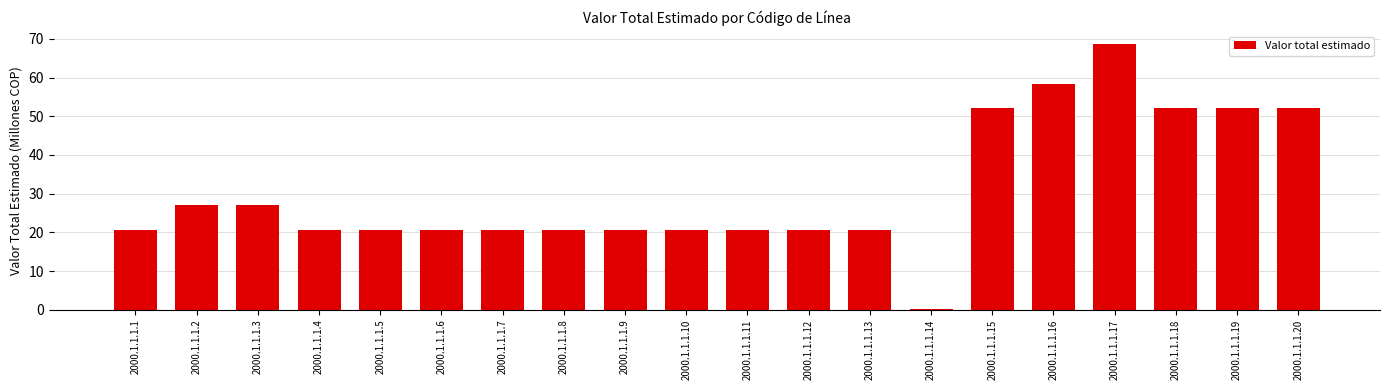

What value does the data have at 2000.1.1.1.8?

20.6